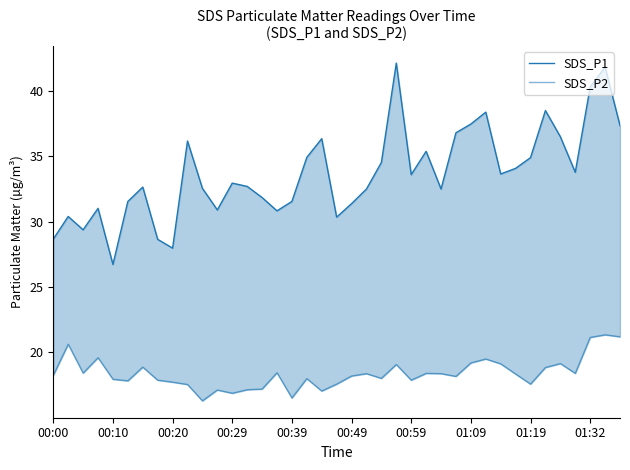

True or false: SDS_P2 has a value of 12.2 at 27.

False